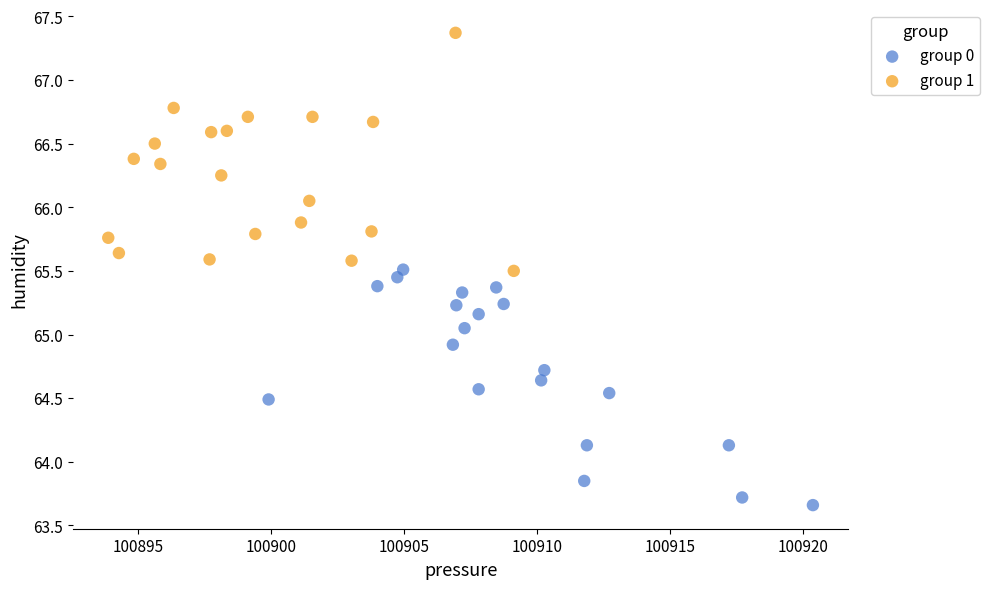

Which series contains the lowest Y value?

group 0